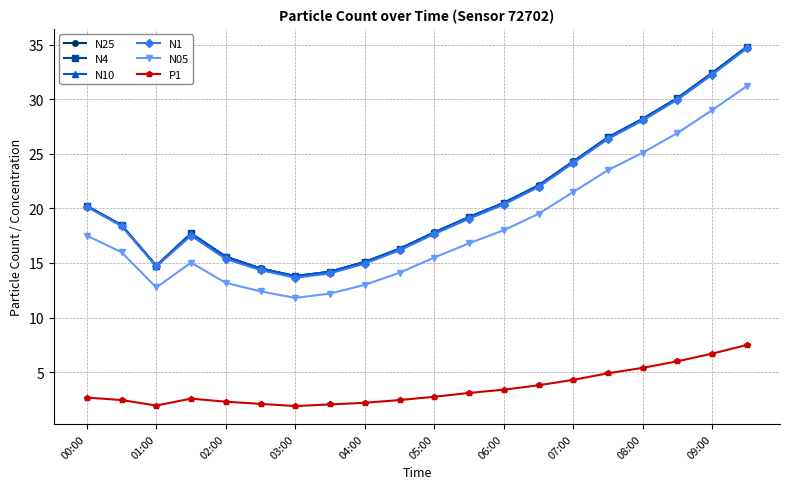

Does the chart display data point markers on the line(s)?

Yes